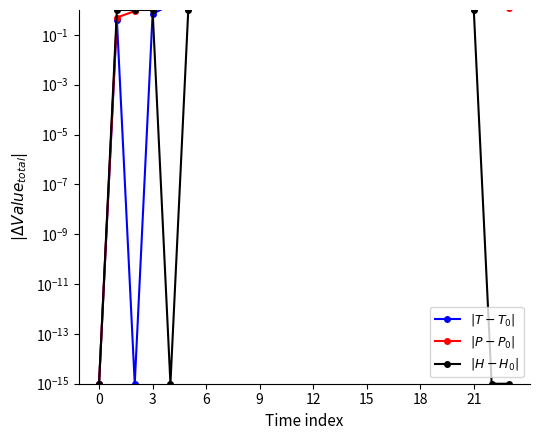

What is the label of the 20th point from the left?

19